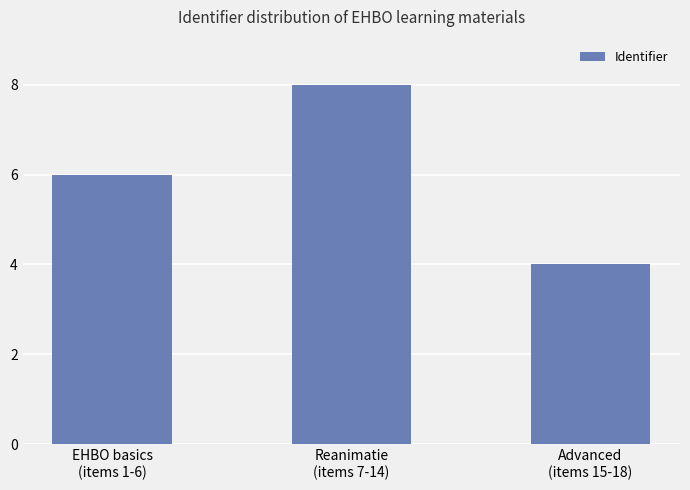

What is the value of the 3rd bar from the left?

4